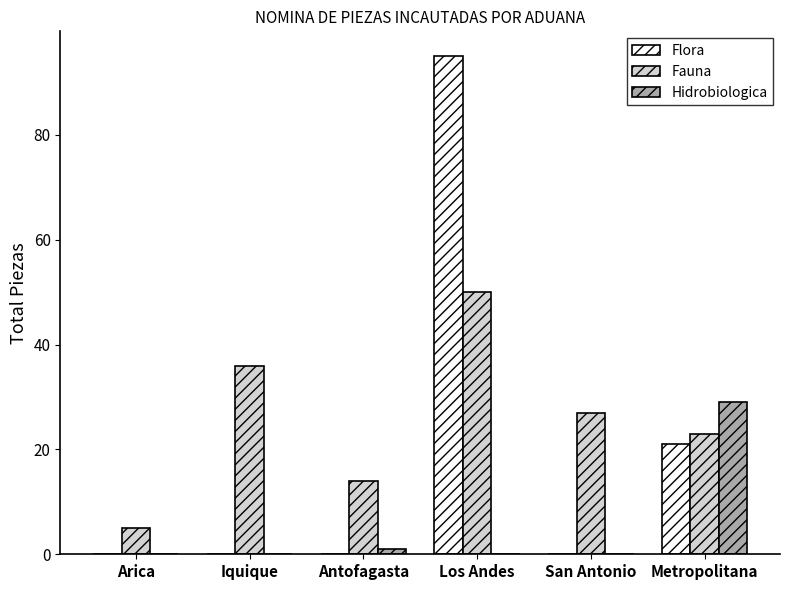

Reading left to right, what are all the values shown in this chart?

Flora: Arica=0	Iquique=0	Antofagasta=0	Los Andes=95	San Antonio=0	Metropolitana=21
Fauna: Arica=5	Iquique=36	Antofagasta=14	Los Andes=50	San Antonio=27	Metropolitana=23
Hidrobiologica: Arica=0	Iquique=0	Antofagasta=1	Los Andes=0	San Antonio=0	Metropolitana=29